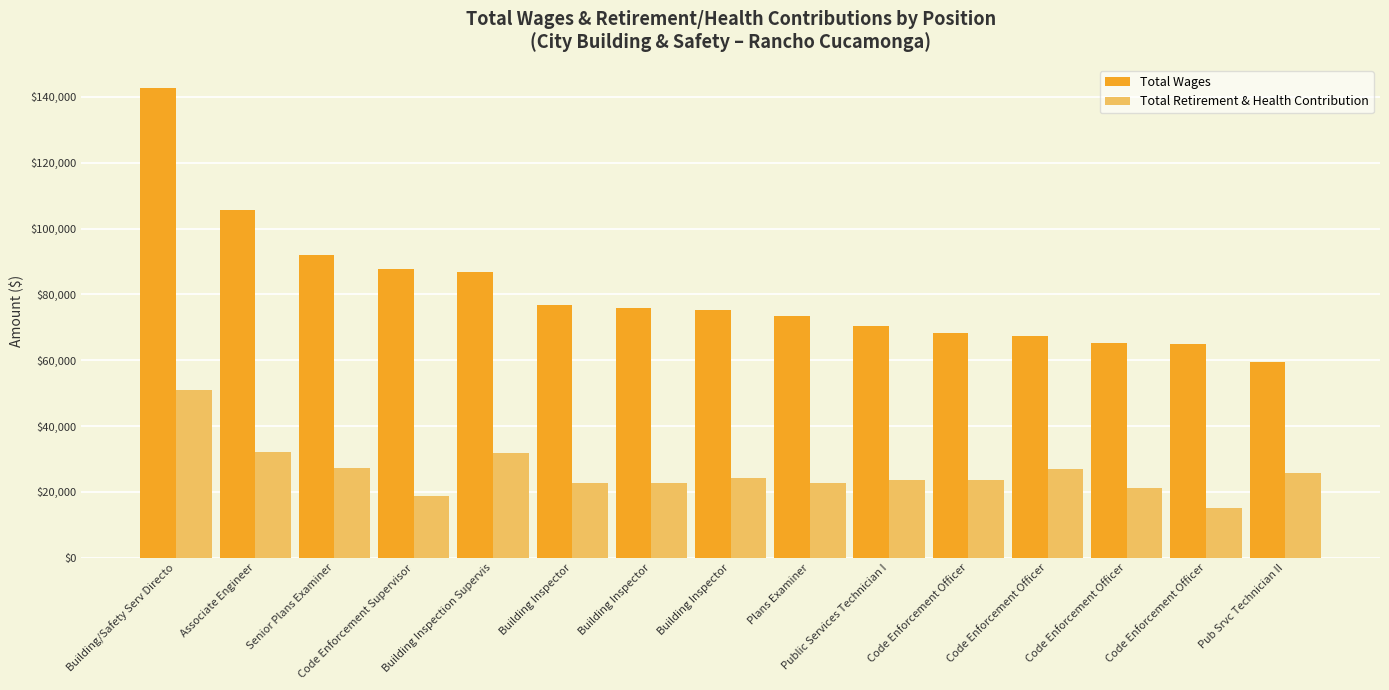

How many distinct data groups are displayed?

2